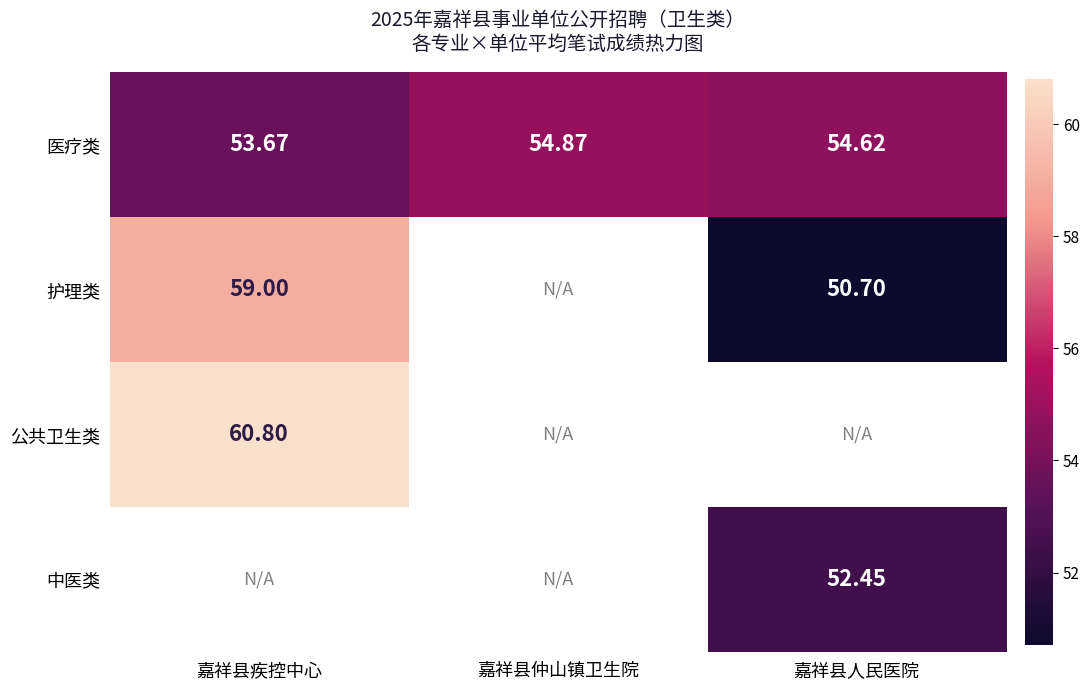

At which label is 医疗类 closest to 54?

嘉祥县疾控中心